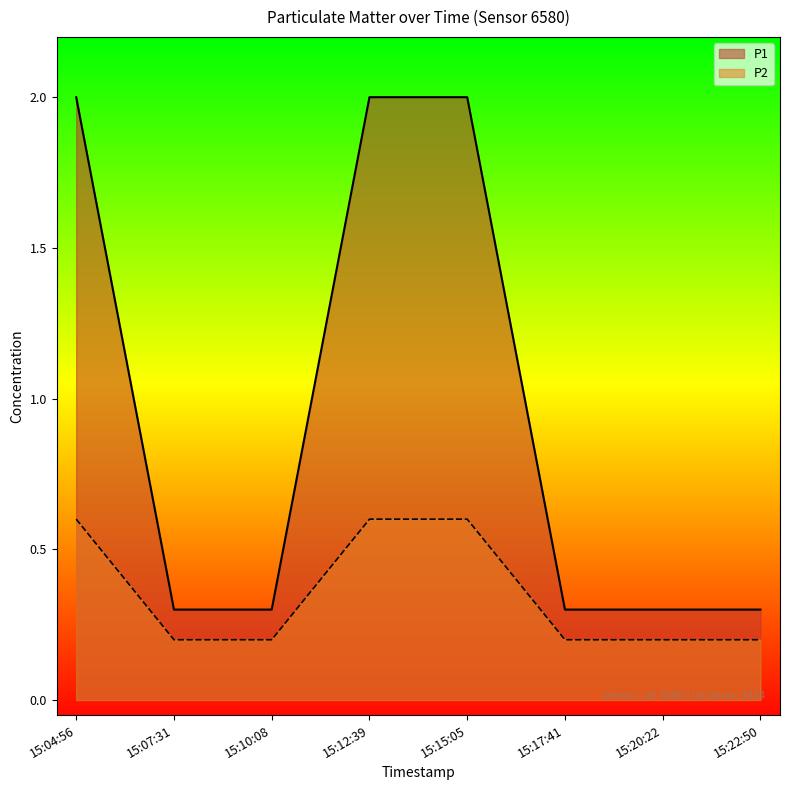

List the series in order of their overall mean, lowest first.

P2, P1